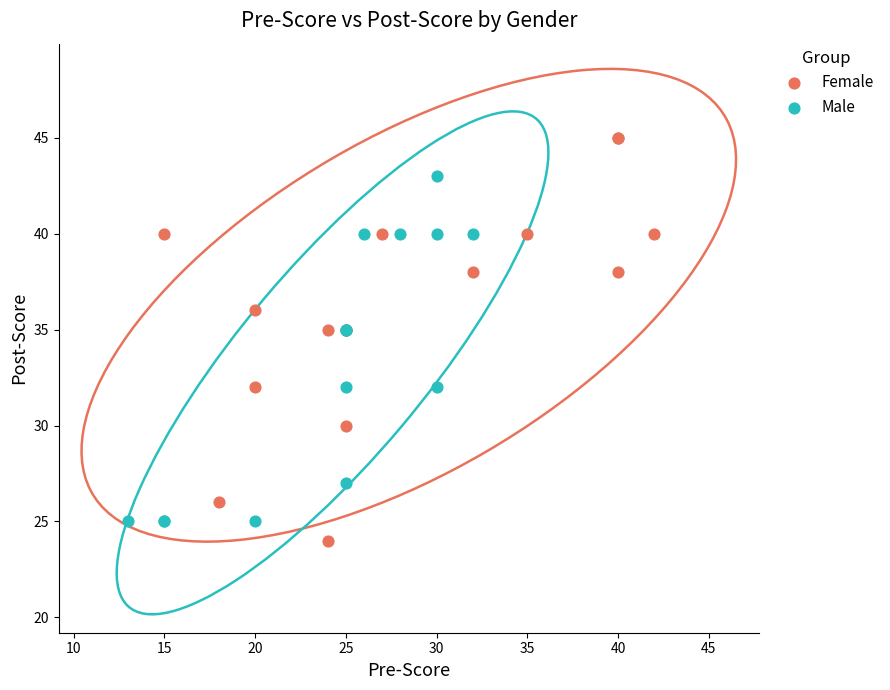

Which series has the widest spread of Y values?

Female